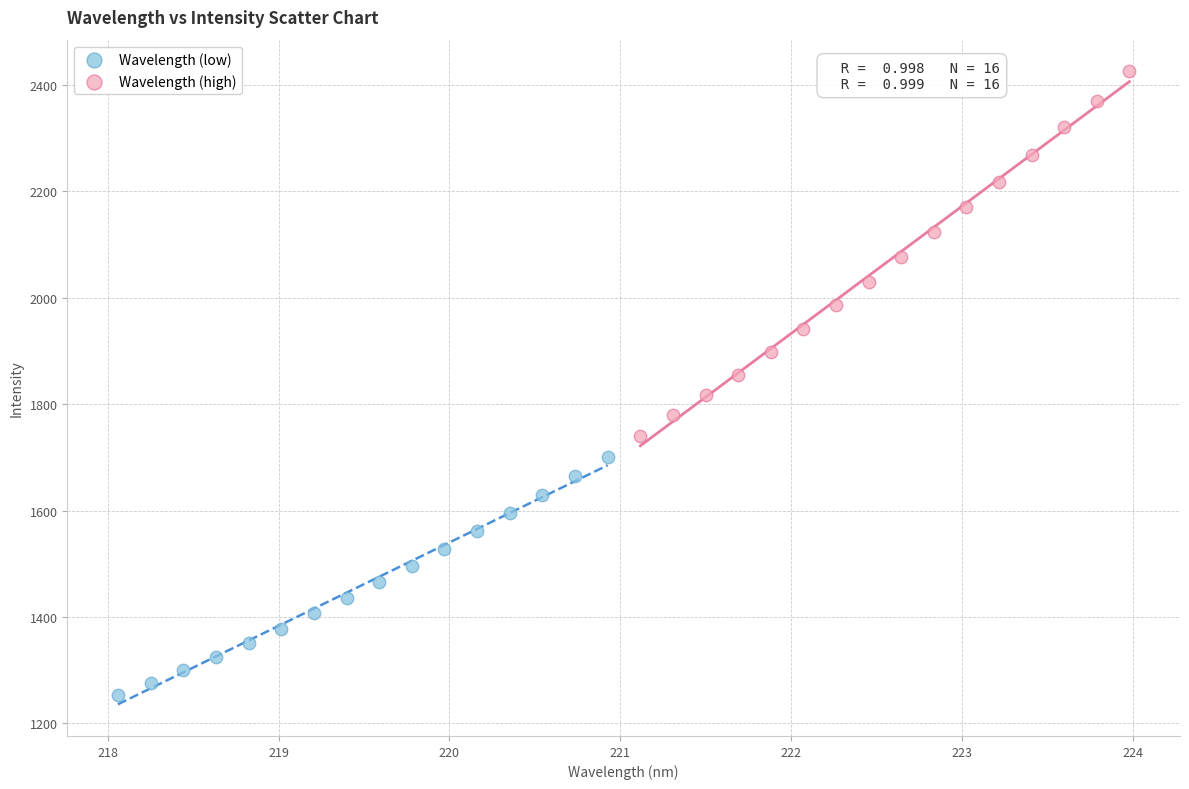

Which series has the largest Y range (max minus min)?

Wavelength (high)